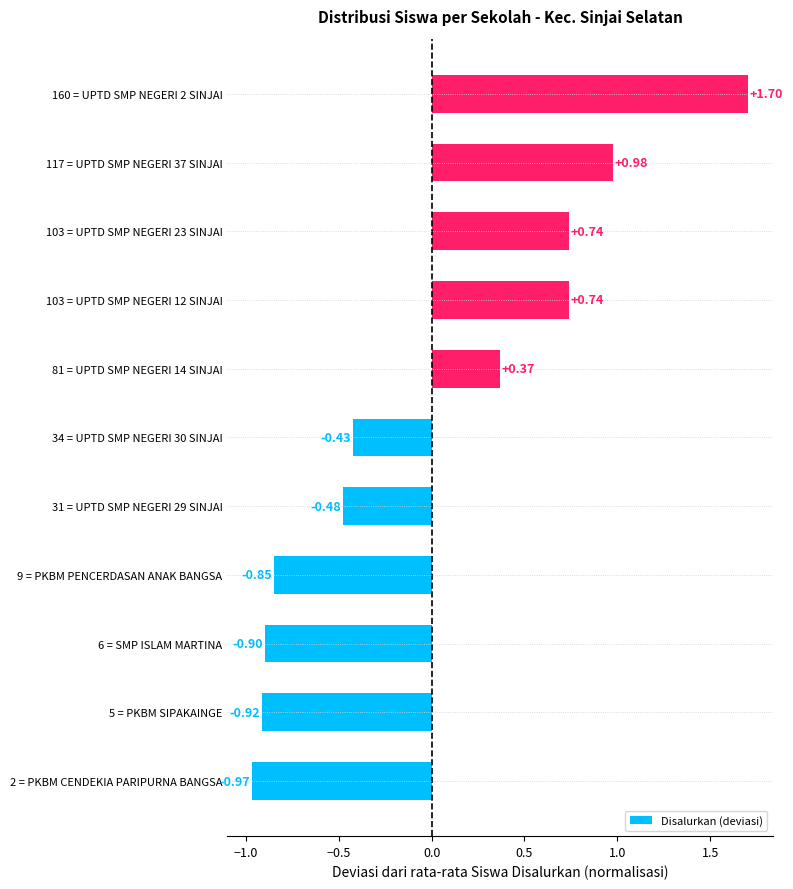

What is the change in value from 81 = UPTD SMP NEGERI 14 SINJAI to 160 = UPTD SMP NEGERI 2 SINJAI?

+1.3